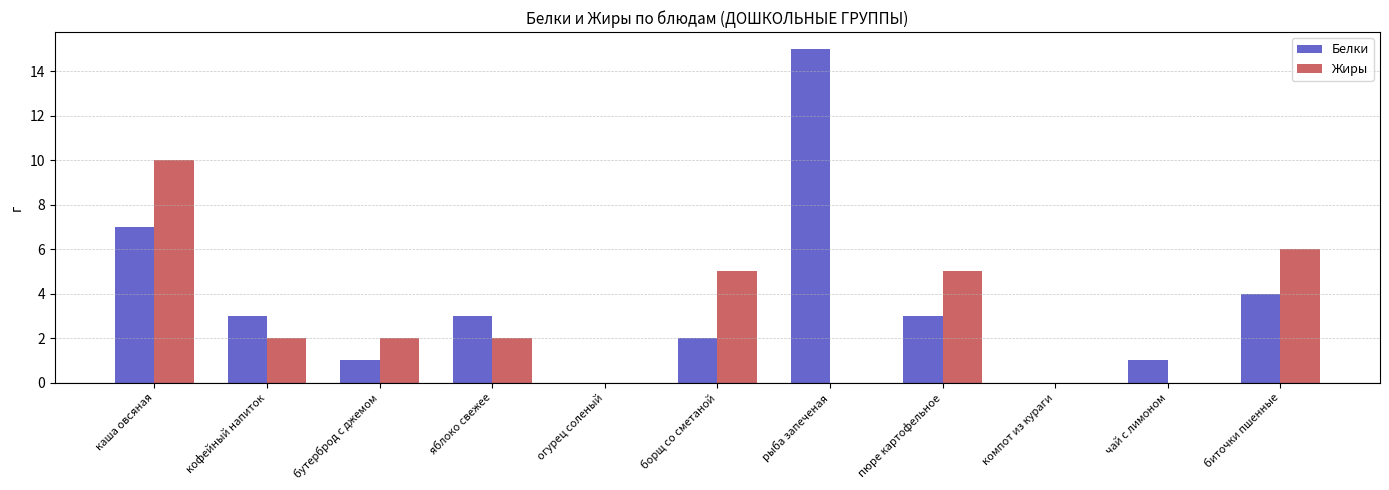

What is the approximate value of Белки at рыба запеченая?

15